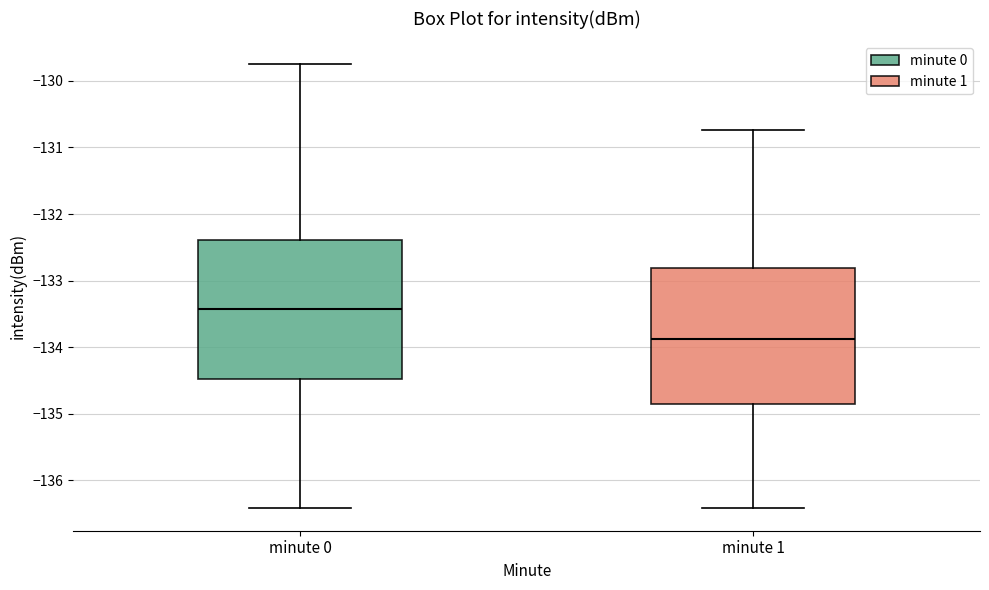

Reading left to right, read every box against the y-axis: the position of its median line, the range the box covers, and the ends of its whiskers. The values are not printed on the chart, so give them approximately, as read against the axis.

minute 0: median -133.4, box -134.5 to -132.4, whiskers -136.4 to -129.7
minute 1: median -133.9, box -134.9 to -132.8, whiskers -136.4 to -130.7